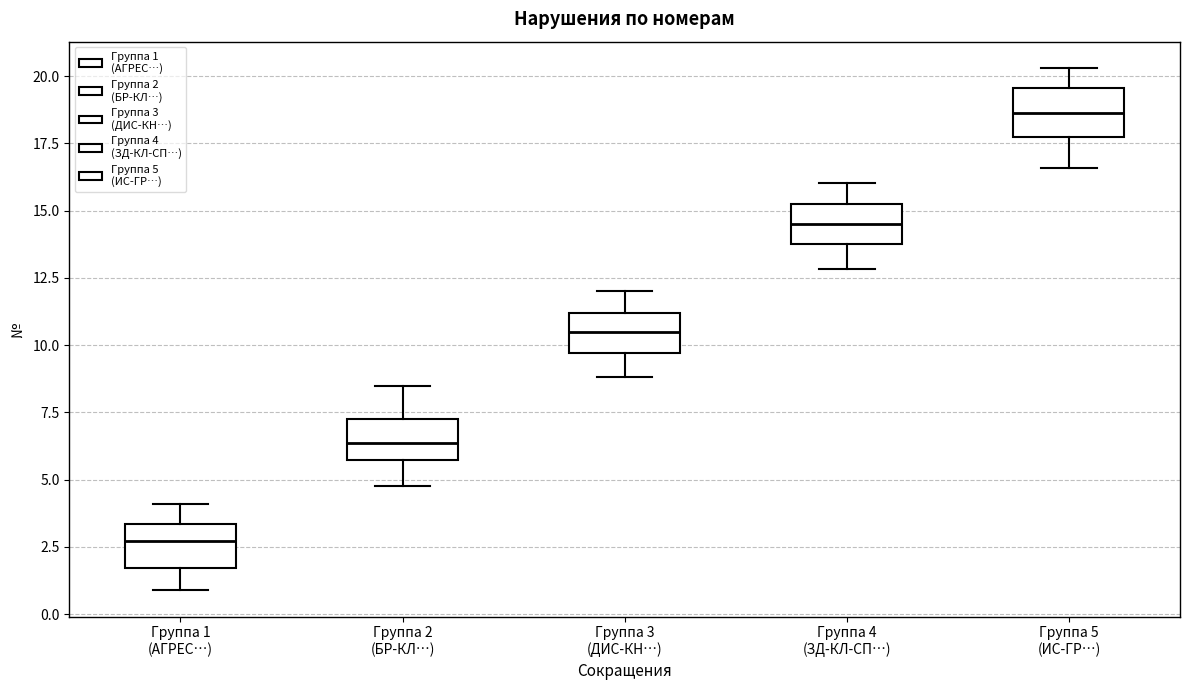

Reading left to right, transcribe this box plot: for each box, give where its median line is, the range the box spans, and where its two whiskers end, as read against the y-axis. The values are not printed on the chart, so give them approximately, as read against the axis.

Группа 1 (АГРЕС…): median 2.5, box 1.5 to 3.5, whiskers 1.0 to 4.0
Группа 2 (БР-КЛ…): median 6.5, box 5.5 to 7.0, whiskers 5.0 to 8.5
Группа 3 (ДИС-КН…): median 10.5, box 9.5 to 11.0, whiskers 9.0 to 12.0
Группа 4 (ЗД-КЛ-СП…): median 14.5, box 13.5 to 15.0, whiskers 13.0 to 16.0
Группа 5 (ИС-ГР…): median 18.5, box 17.5 to 19.5, whiskers 16.5 to 20.5